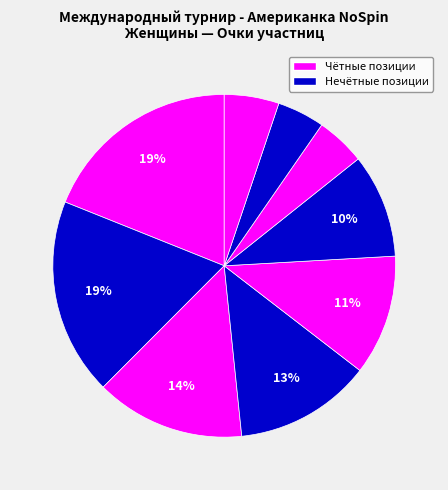

How many segments does this pie chart have?

9